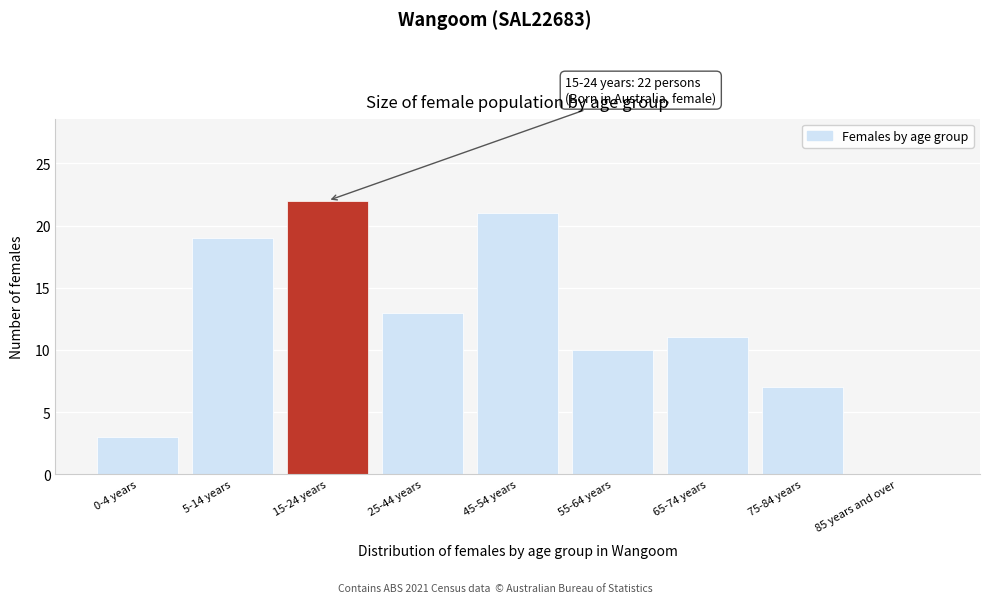

Reading left to right, extract all data points from this chart.

0-4 years=3	5-14 years=19	15-24 years=22	25-44 years=13	45-54 years=21	55-64 years=10	65-74 years=11	75-84 years=7	85 years and over=0